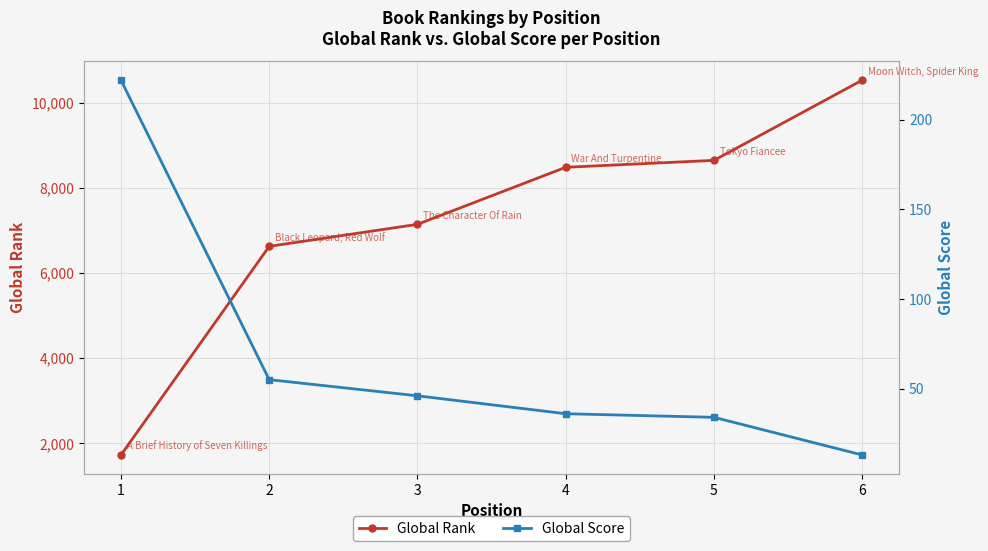

Rank the series by their maximum value, from lowest to highest.

Global Score, Global Rank